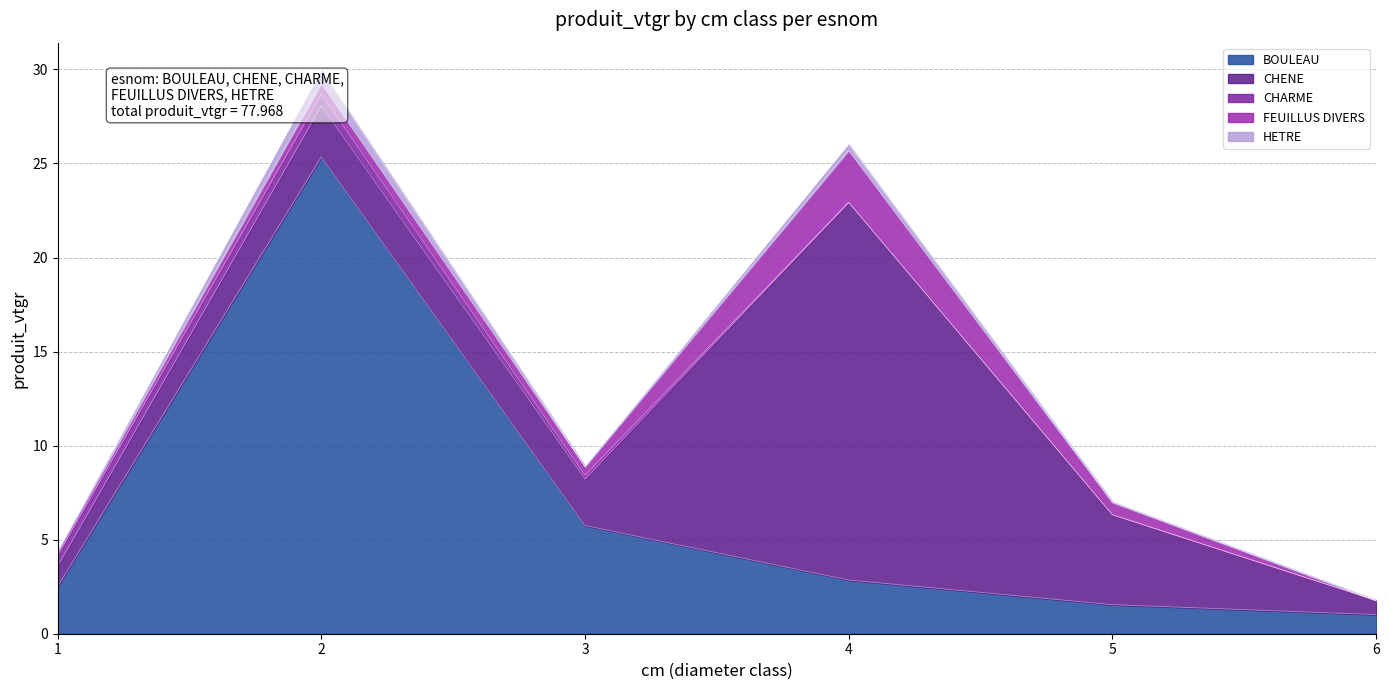

How many lines are shown in the chart?

5